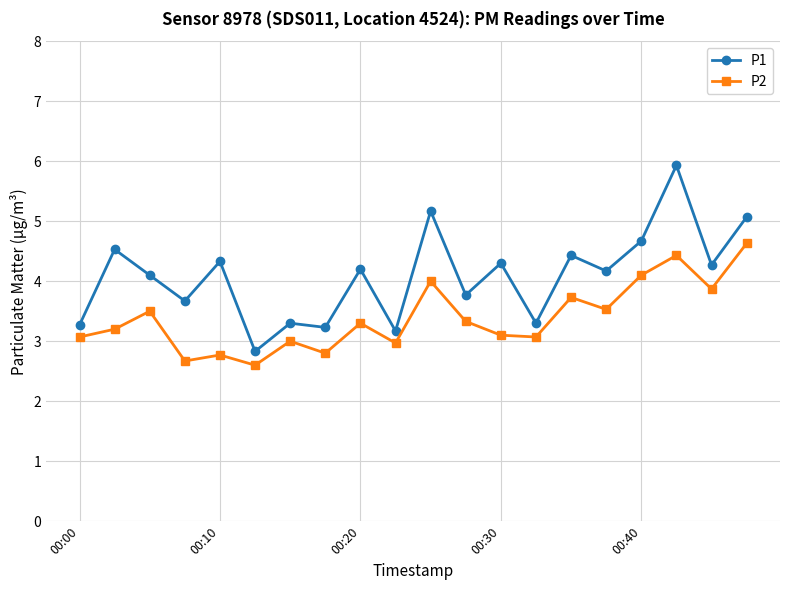

Does the chart have visible grid lines?

Yes